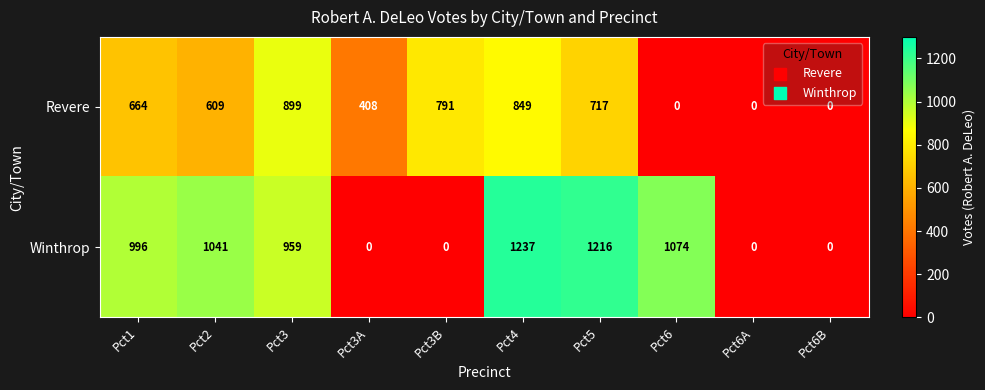

What is the difference between the Winthrop values at Pct6A and Pct2?

1041